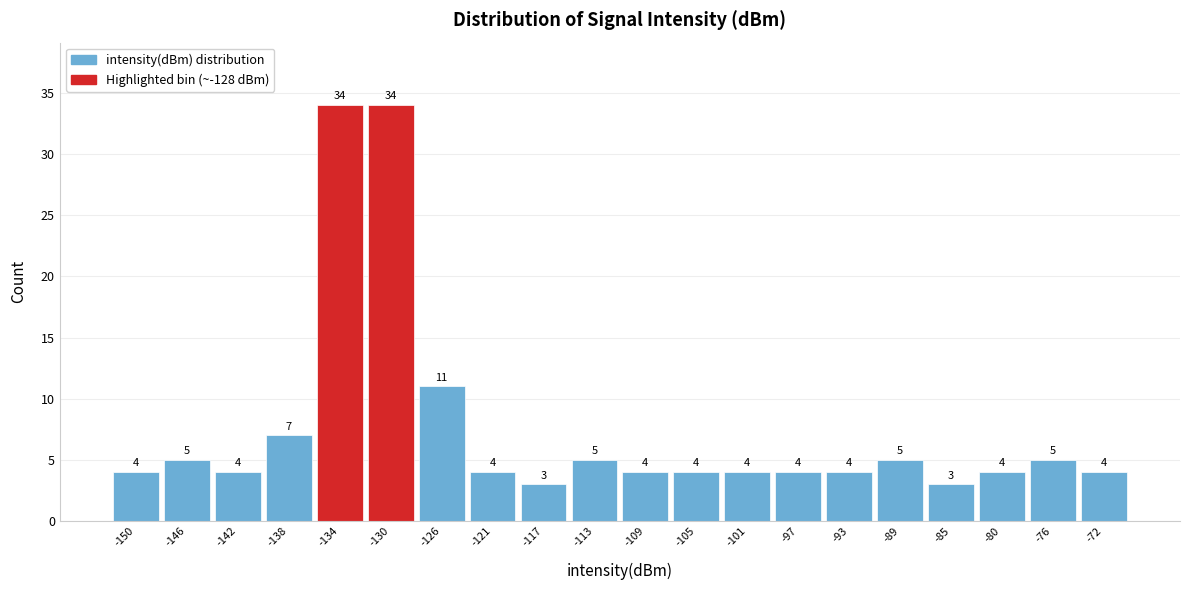

Reading left to right, transcribe all the data shown in this chart.

-150=4	-146=5	-142=4	-138=7	-134=34	-130=34	-126=11	-121=4	-117=3	-113=5	-109=4	-105=4	-101=4	-97=4	-93=4	-89=5	-85=3	-80=4	-76=5	-72=4